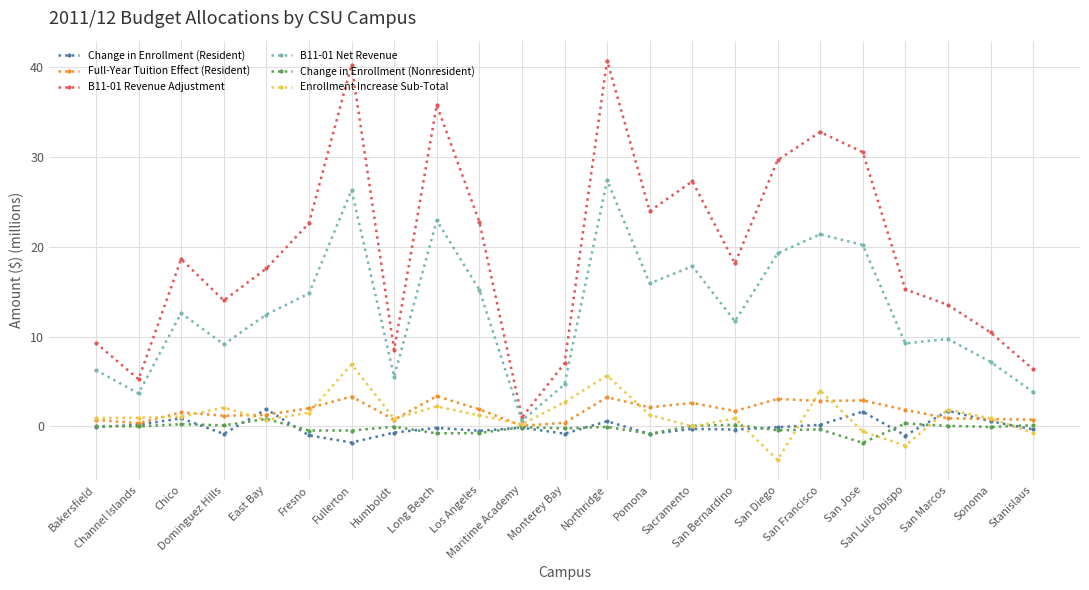

What is the greatest value displayed?

40.7